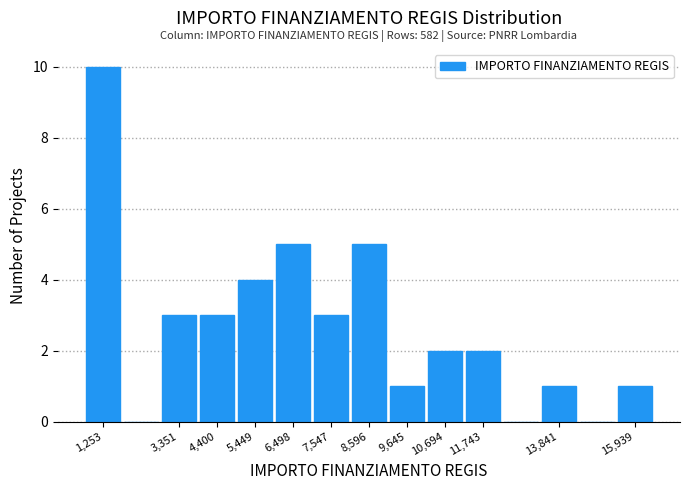

Over which range of the x-axis is the bar tallest?

800 to 1800